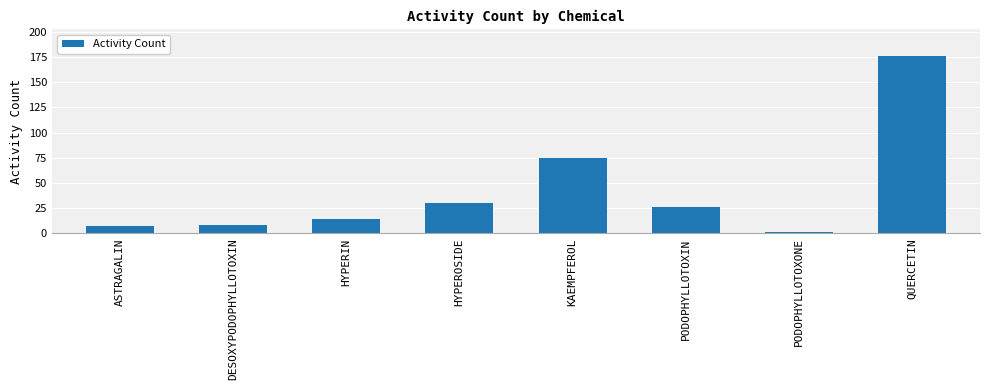

What is the sum of the values at PODOPHYLLOTOXONE and ASTRAGALIN?

8